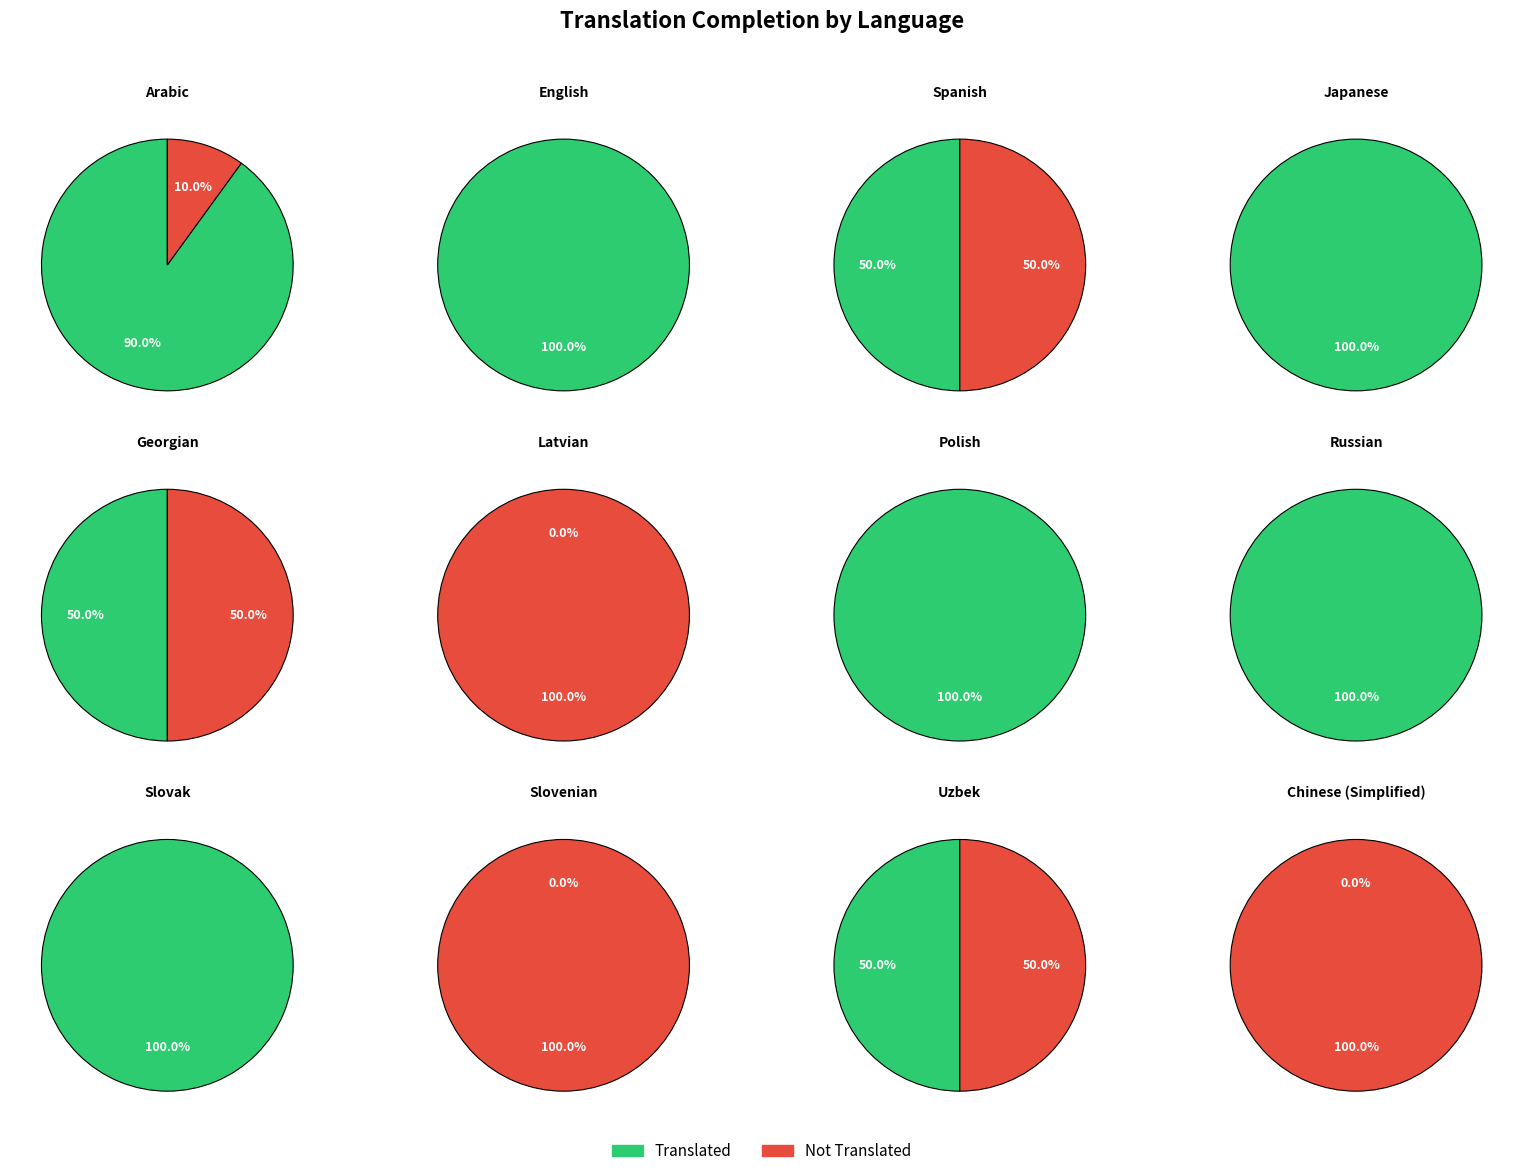

Which category has the biggest portion of the pie?

English